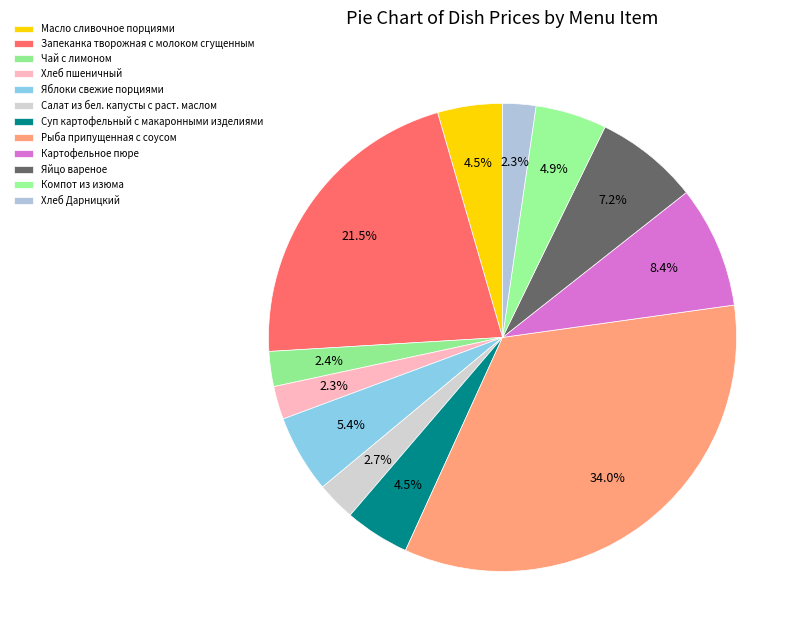

Rank the categories by value from highest to lowest.

Рыба припущенная с соусом, Запеканка творожная с молоком сгущенным, Картофельное пюре, Яйцо вареное, Яблоки свежие порциями, Компот из изюма, Масло сливочное порциями, Суп картофельный с макаронными изделиями, Салат из бел. капусты с раст. маслом, Чай с лимоном, Хлеб пшеничный, Хлеб Дарницкий